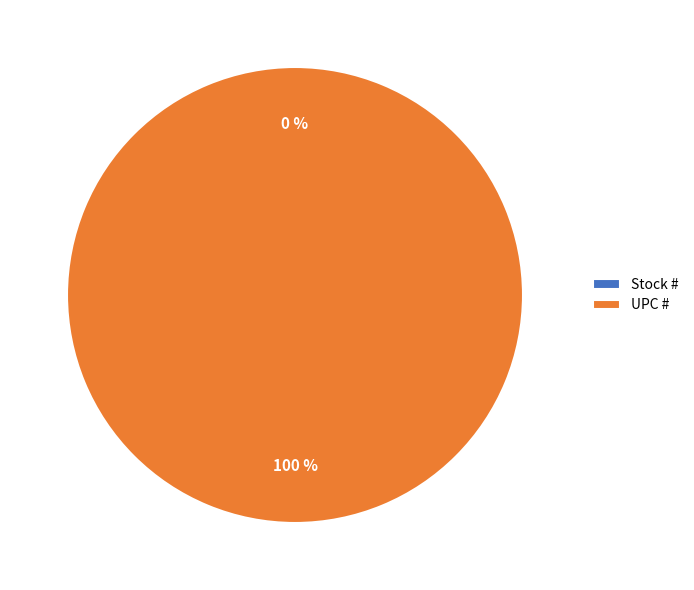

Which slice is the smallest?

Stock #